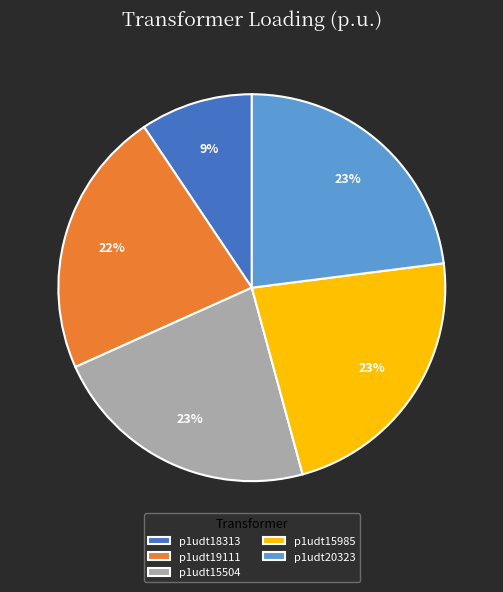

Approximately how many times larger is the value at p1udt19111 compared to p1udt18313?

2.4